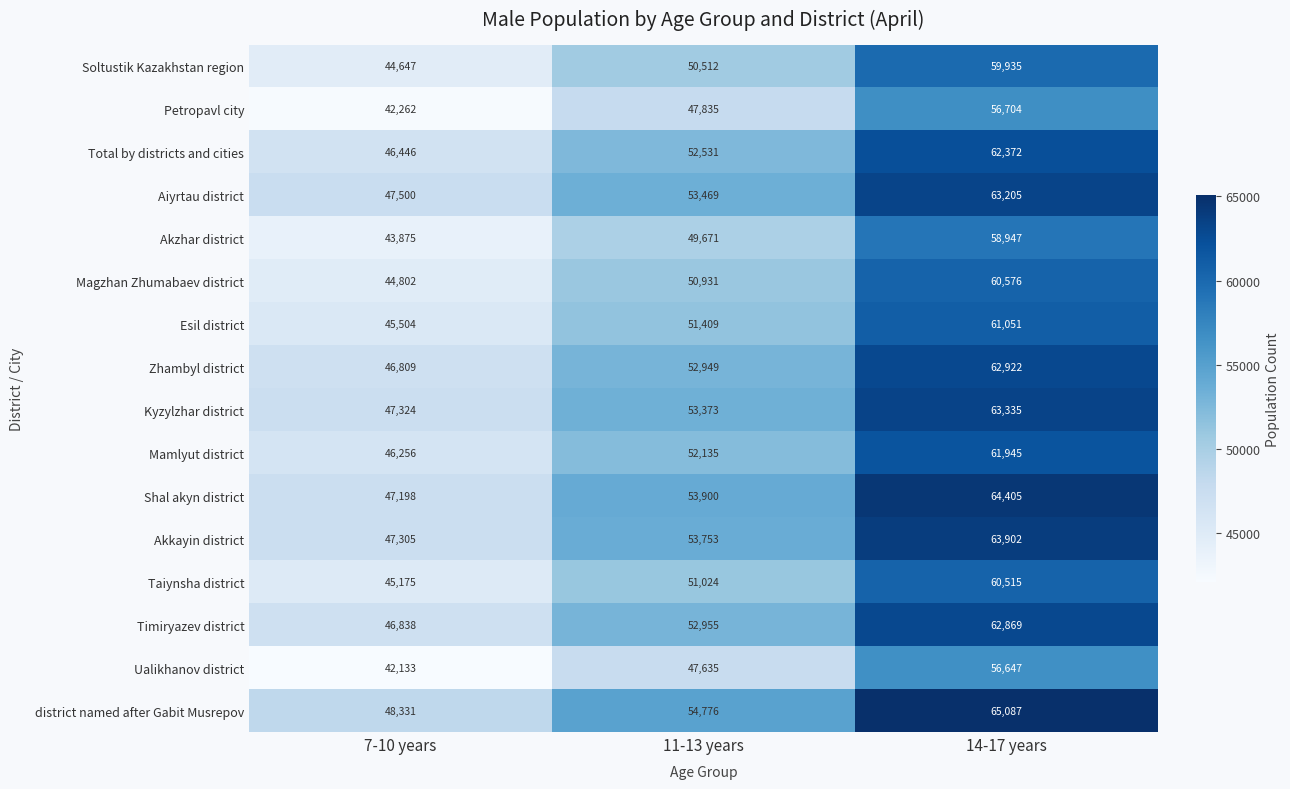

What is the difference between the second highest and minimum values in the Magzhan Zhumabaev district series?

6129